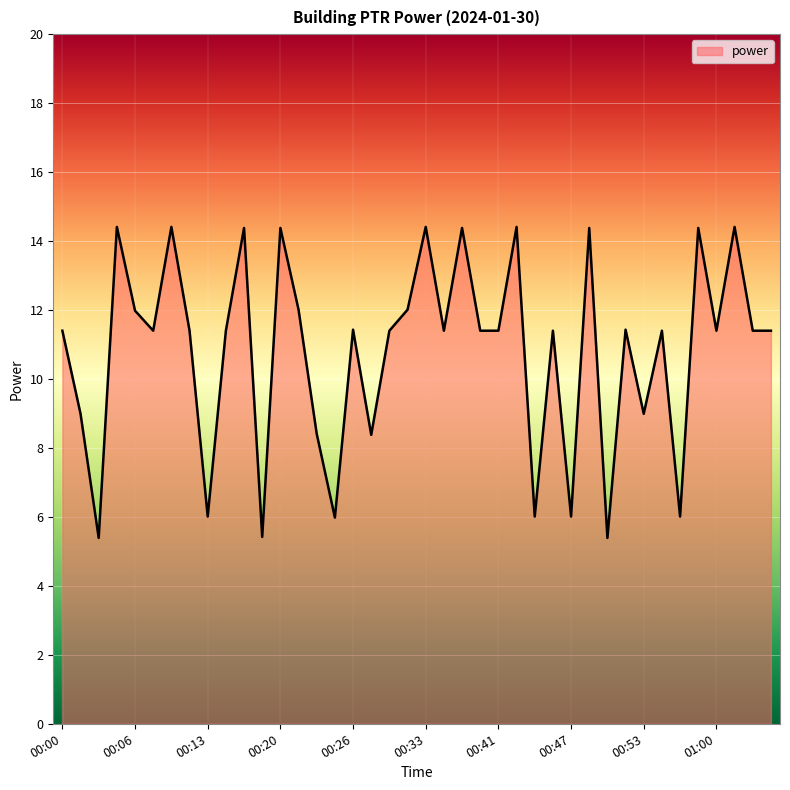

What is the maximum value shown in the chart?

14.4